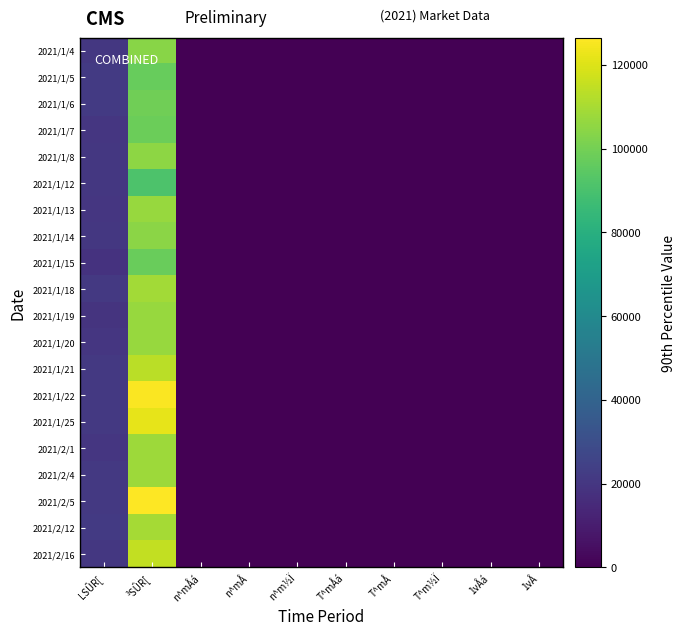

Reading left to right, transcribe all the data shown in this chart.

2021/1/4: LSÛR[=20710.0	³SÛR[=103899.0	n^mÅá=-0.1	n^mÅ=0.0	n^m½Ï=-0.0	T^mÅá=-0.0	T^mÅ=-0.0	T^m½Ï=-0.0	1vÅá=-0.0	1vÅ=-0.0
2021/1/5: LSÛR[=21288.0	³SÛR[=97122.0	n^mÅá=-0.1	n^mÅ=0.0	n^m½Ï=-0.0	T^mÅá=-0.0	T^mÅ=-0.0	T^m½Ï=-0.0	1vÅá=-0.0	1vÅ=-0.0
2021/1/6: LSÛR[=21360.0	³SÛR[=98967.0	n^mÅá=-0.1	n^mÅ=0.0	n^m½Ï=-0.0	T^mÅá=-0.0	T^mÅ=-0.0	T^m½Ï=-0.0	1vÅá=-0.0	1vÅ=0.0
2021/1/7: LSÛR[=19772.0	³SÛR[=98186.0	n^mÅá=-0.1	n^mÅ=0.0	n^m½Ï=-0.0	T^mÅá=-0.0	T^mÅ=-0.0	T^m½Ï=-0.0	1vÅá=-0.0	1vÅ=0.0
2021/1/8: LSÛR[=20696.0	³SÛR[=105110.0	n^mÅá=-0.1	n^mÅ=0.0	n^m½Ï=-0.0	T^mÅá=-0.0	T^mÅ=-0.0	T^m½Ï=-0.0	1vÅá=-0.0	1vÅ=-0.0
2021/1/12: LSÛR[=20284.0	³SÛR[=91294.0	n^mÅá=-0.1	n^mÅ=0.0	n^m½Ï=-0.0	T^mÅá=-0.0	T^mÅ=-0.0	T^m½Ï=-0.0	1vÅá=-0.0	1vÅ=-0.0
2021/1/13: LSÛR[=20192.0	³SÛR[=107082.0	n^mÅá=-0.1	n^mÅ=0.0	n^m½Ï=-0.0	T^mÅá=-0.0	T^mÅ=-0.0	T^m½Ï=-0.0	1vÅá=0.0	1vÅ=0.0
2021/1/14: LSÛR[=20401.0	³SÛR[=104436.0	n^mÅá=-0.1	n^mÅ=0.0	n^m½Ï=-0.0	T^mÅá=-0.0	T^mÅ=-0.0	T^m½Ï=-0.0	1vÅá=0.0	1vÅ=0.0
2021/1/15: LSÛR[=18443.0	³SÛR[=97521.0	n^mÅá=-0.1	n^mÅ=0.0	n^m½Ï=-0.0	T^mÅá=-0.0	T^mÅ=-0.0	T^m½Ï=-0.0	1vÅá=-0.0	1vÅ=-0.0
2021/1/18: LSÛR[=21198.0	³SÛR[=108904.0	n^mÅá=-0.1	n^mÅ=0.0	n^m½Ï=-0.0	T^mÅá=-0.0	T^mÅ=-0.0	T^m½Ï=-0.0	1vÅá=-0.0	1vÅ=-0.0
2021/1/19: LSÛR[=19217.0	³SÛR[=107210.0	n^mÅá=-0.1	n^mÅ=0.0	n^m½Ï=-0.0	T^mÅá=-0.0	T^mÅ=-0.0	T^m½Ï=-0.0	1vÅá=-0.0	1vÅ=-0.0
2021/1/20: LSÛR[=19960.0	³SÛR[=106852.0	n^mÅá=-0.1	n^mÅ=0.0	n^m½Ï=-0.0	T^mÅá=-0.0	T^mÅ=-0.0	T^m½Ï=-0.0	1vÅá=0.0	1vÅ=0.0
2021/1/21: LSÛR[=20965.0	³SÛR[=113587.0	n^mÅá=-0.1	n^mÅ=0.0	n^m½Ï=-0.0	T^mÅá=-0.0	T^mÅ=-0.0	T^m½Ï=-0.0	1vÅá=-0.0	1vÅ=-0.0
2021/1/22: LSÛR[=21027.0	³SÛR[=125825.0	n^mÅá=-0.1	n^mÅ=0.0	n^m½Ï=-0.0	T^mÅá=-0.0	T^mÅ=-0.0	T^m½Ï=-0.0	1vÅá=-0.0	1vÅ=-0.0
2021/1/25: LSÛR[=21141.0	³SÛR[=121892.0	n^mÅá=-0.1	n^mÅ=0.0	n^m½Ï=-0.0	T^mÅá=-0.0	T^mÅ=-0.0	T^m½Ï=-0.0	1vÅá=-0.0	1vÅ=0.1
2021/2/1: LSÛR[=20189.0	³SÛR[=107757.0	n^mÅá=-0.1	n^mÅ=0.0	n^m½Ï=-0.0	T^mÅá=-0.0	T^mÅ=-0.0	T^m½Ï=-0.0	1vÅá=-0.0	1vÅ=0.0
2021/2/4: LSÛR[=21074.0	³SÛR[=107886.0	n^mÅá=-0.1	n^mÅ=0.0	n^m½Ï=-0.0	T^mÅá=-0.0	T^mÅ=-0.0	T^m½Ï=-0.0	1vÅá=-0.0	1vÅ=-0.0
2021/2/5: LSÛR[=21047.0	³SÛR[=126498.0	n^mÅá=-0.1	n^mÅ=0.0	n^m½Ï=-0.0	T^mÅá=-0.0	T^mÅ=-0.0	T^m½Ï=-0.0	1vÅá=-0.0	1vÅ=-0.0
2021/2/12: LSÛR[=21726.0	³SÛR[=109620.0	n^mÅá=-0.1	n^mÅ=0.0	n^m½Ï=-0.0	T^mÅá=-0.0	T^mÅ=-0.0	T^m½Ï=-0.0	1vÅá=-0.0	1vÅ=-0.0
2021/2/16: LSÛR[=20414.0	³SÛR[=114899.0	n^mÅá=-0.1	n^mÅ=0.0	n^m½Ï=-0.0	T^mÅá=-0.0	T^mÅ=-0.0	T^m½Ï=-0.0	1vÅá=-0.0	1vÅ=-0.0